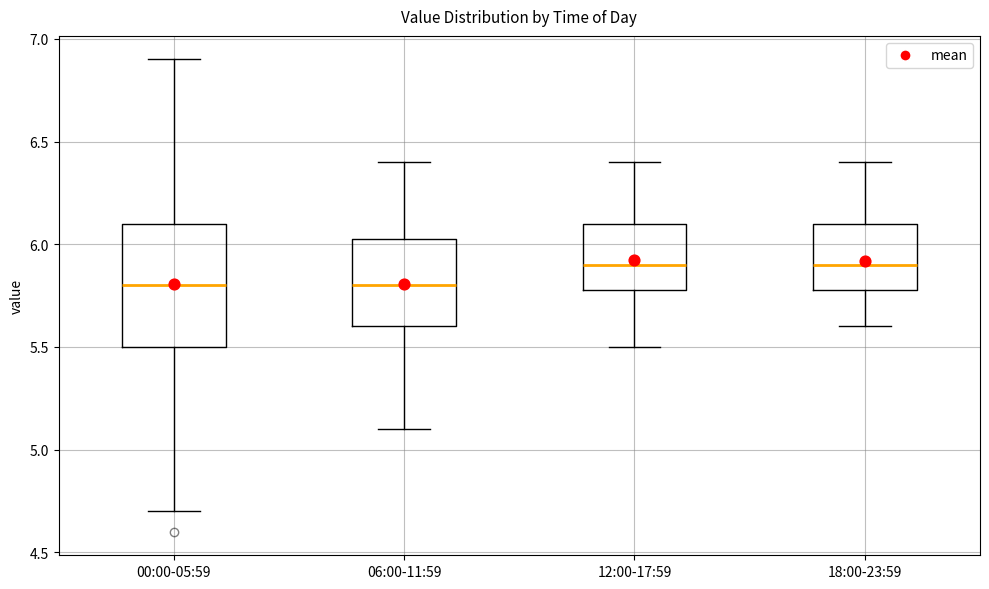

Which box is the tallest, from its lower edge to its upper edge?

00:00-05:59